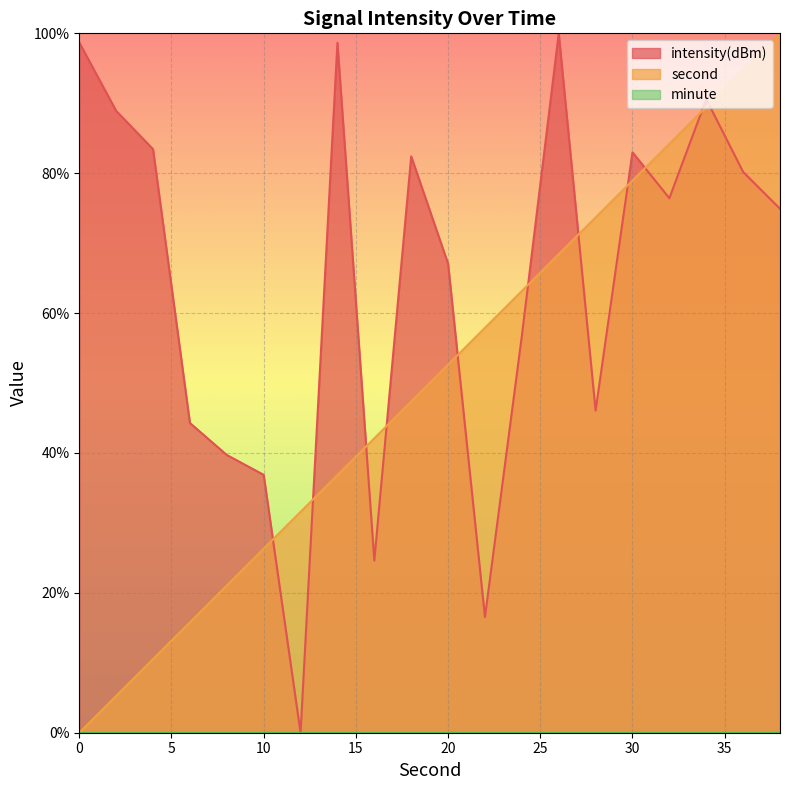

True or false: intensity(dBm) has a value of 20.3 at 24.

False